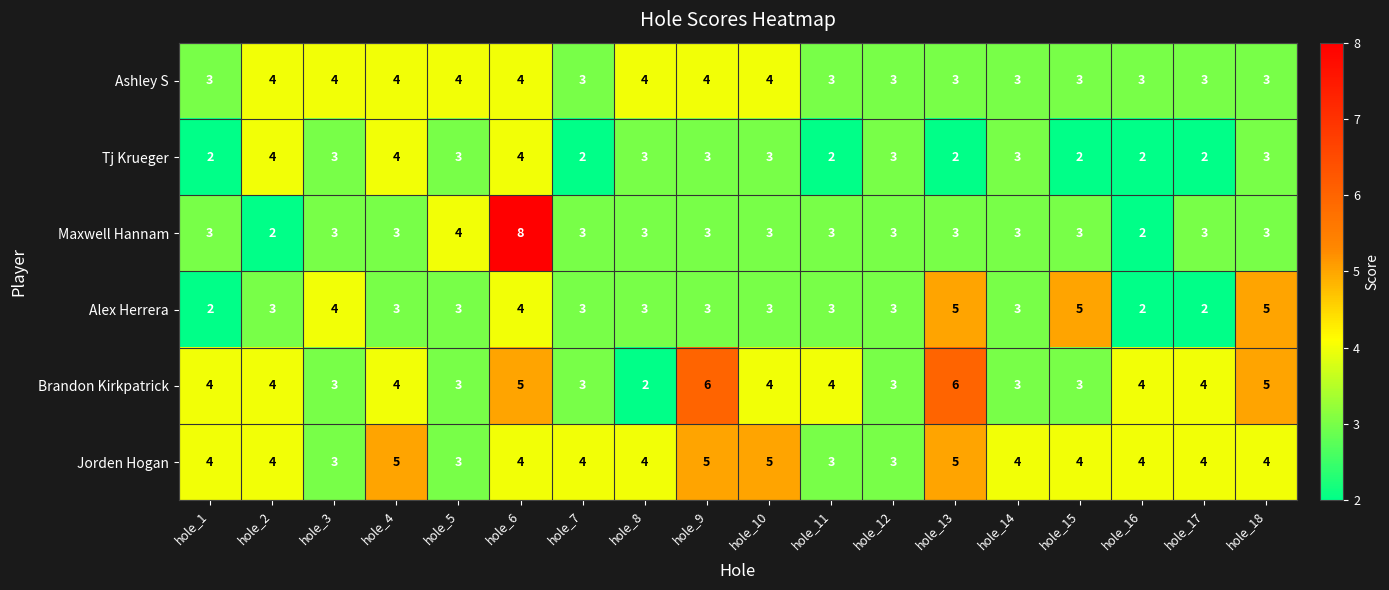

Which series has the widest spread of values?

Maxwell Hannam